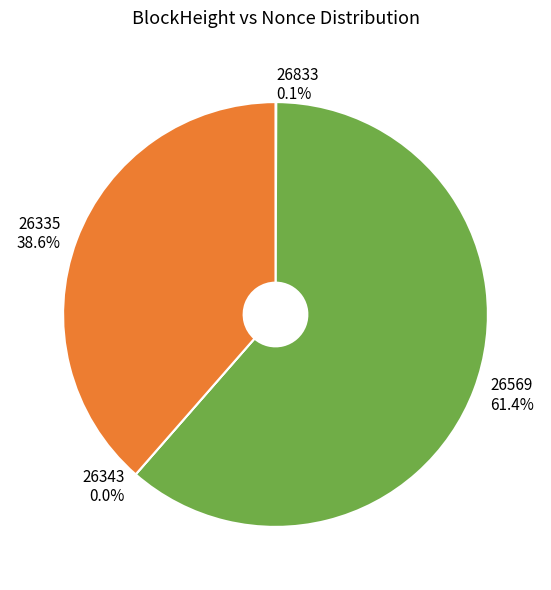

To the nearest percent, what is the difference between the 26569 and 26335 slice percentages?

23%